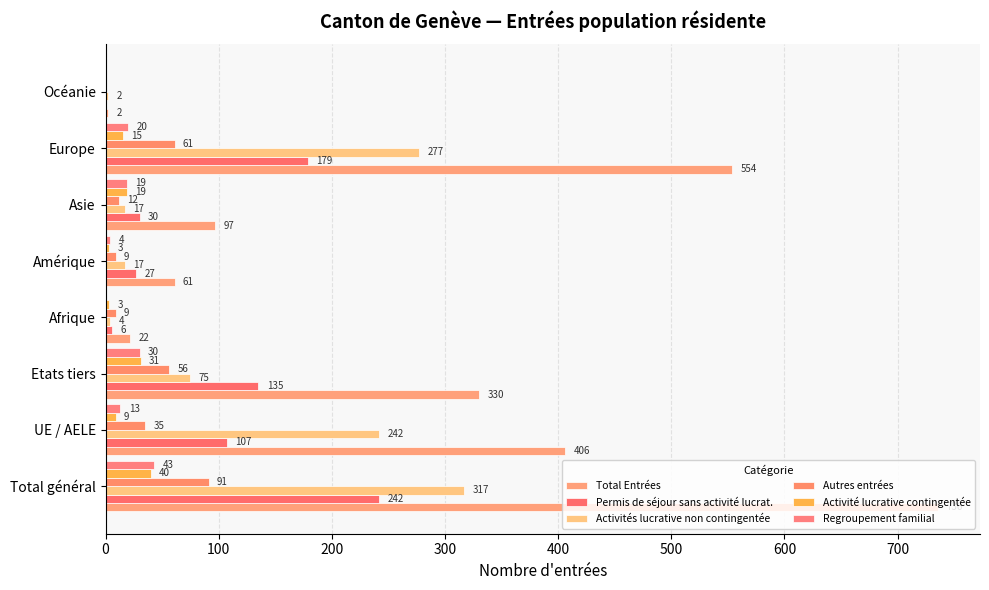

How many values in Activité lucrative contingentée are above zero?

7